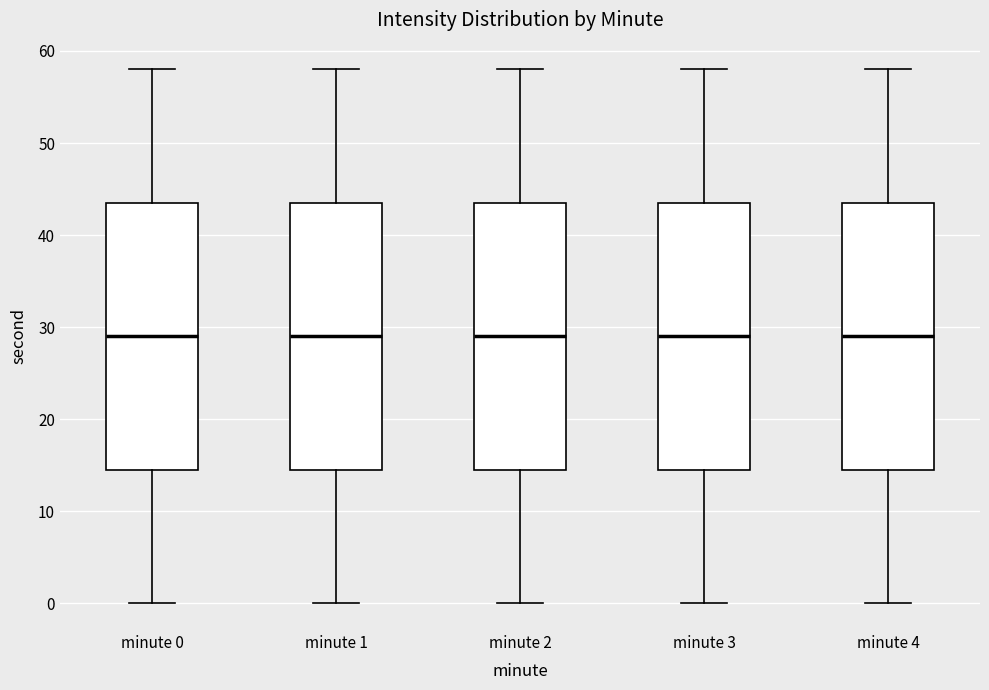

Where is the upper edge of the box for minute 4 on the y-axis? The values are not printed on the chart, so give them approximately, as read against the axis.

44